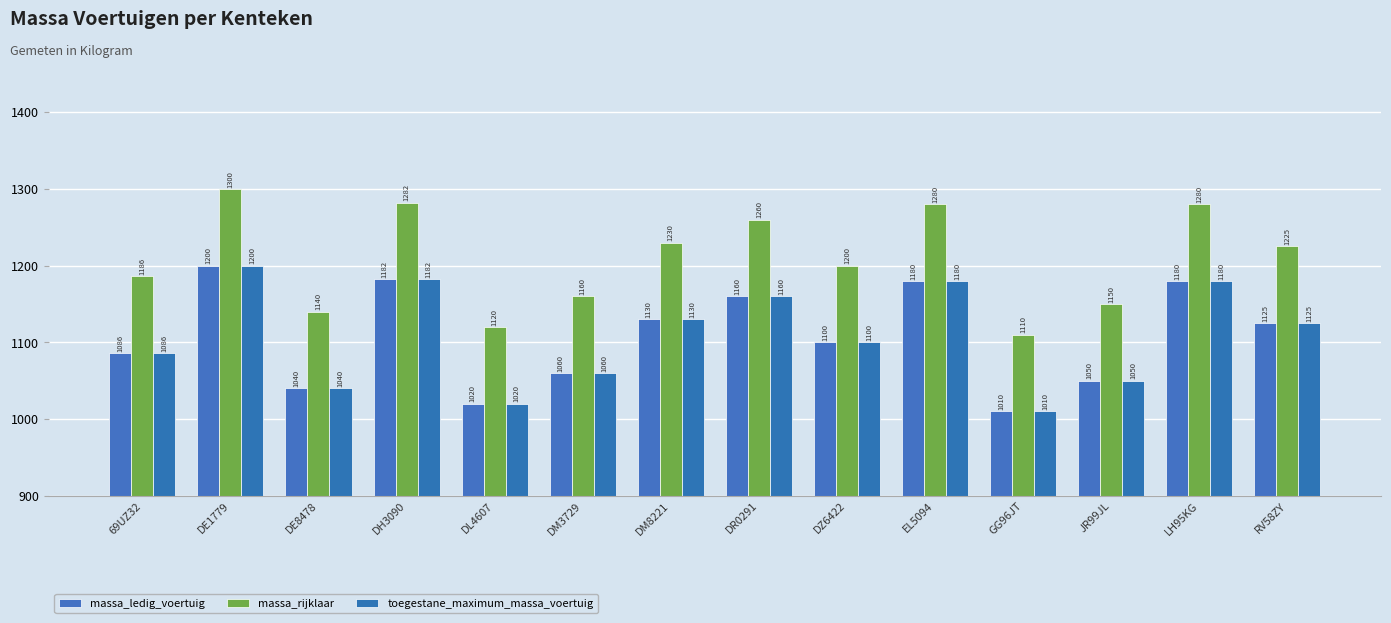

At which label is toegestane_maximum_massa_voertuig closest to 1105?

DZ6422